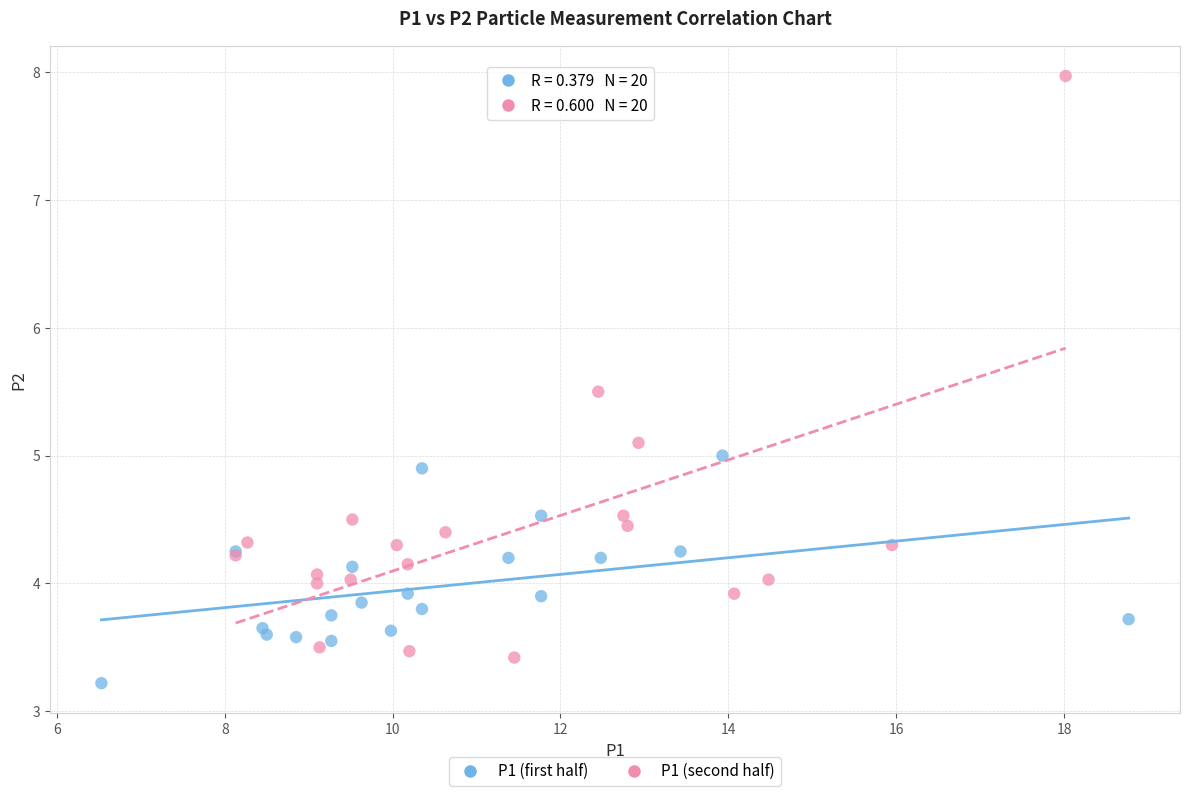

Which series has the largest Y range (max minus min)?

P1 (second half)